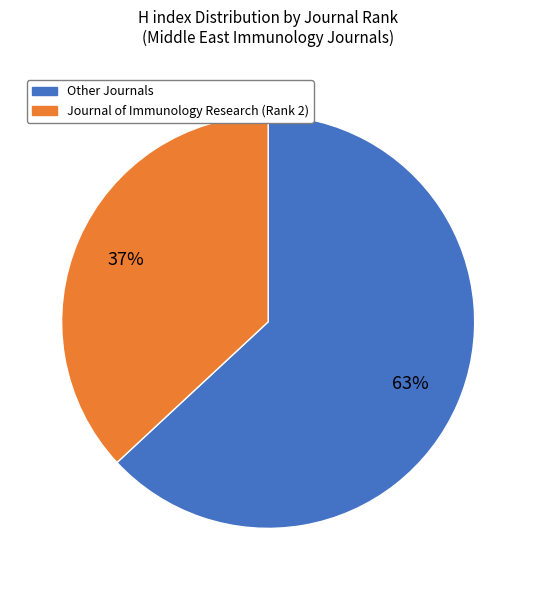

Count the number of slices in the pie.

2